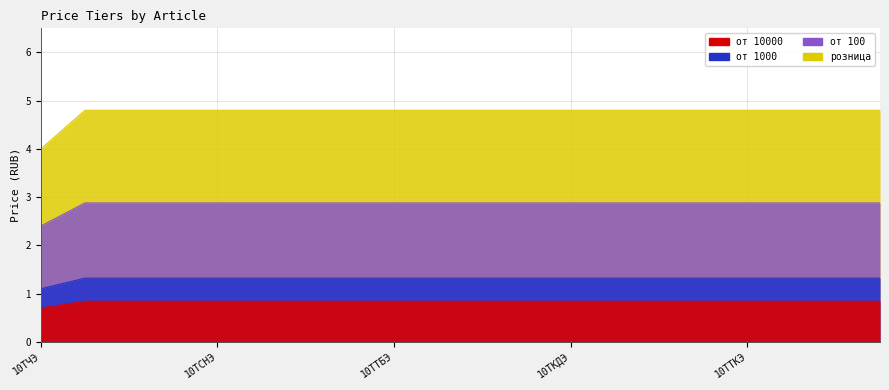

Which series has the largest range (max minus min)?

розница